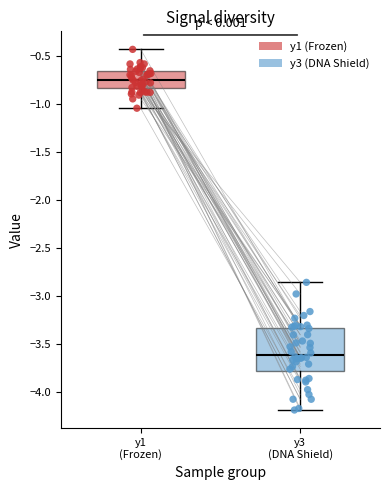

Reading left to right, transcribe this box plot: for each box, give where its median line is, the range the box spans, and where its two whiskers end, as read against the y-axis. The values are not printed on the chart, so give them approximately, as read against the axis.

y1 (Frozen): median -0.75, box -0.85 to -0.65, whiskers -1.05 to -0.45
y3 (DNA Shield): median -3.60, box -3.80 to -3.35, whiskers -4.20 to -2.85